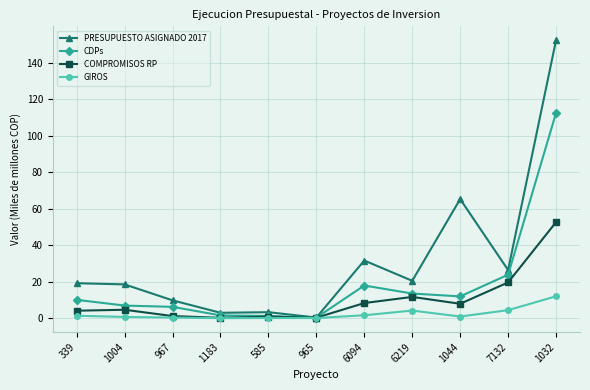

How many data points in CDPs are above 10?

6